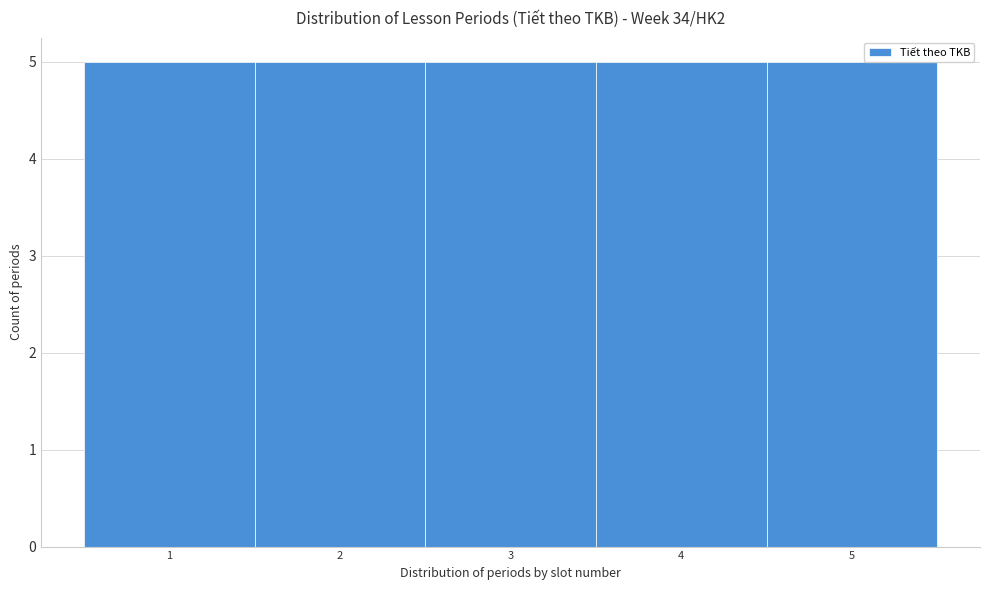

How tall is the bar that spans 0.5 to 1.5 on the x-axis? The values are not printed on the chart, so give them approximately, as read against the axis.

5